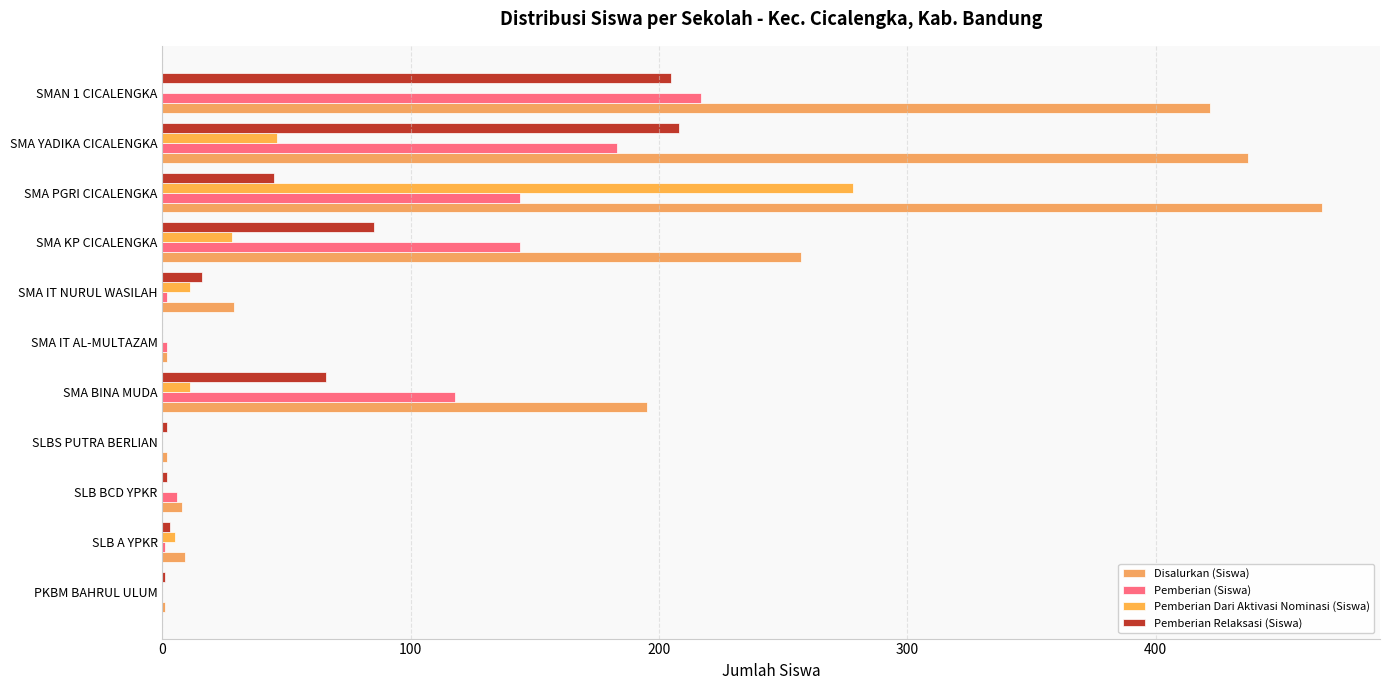

How many distinct data groups are displayed?

4